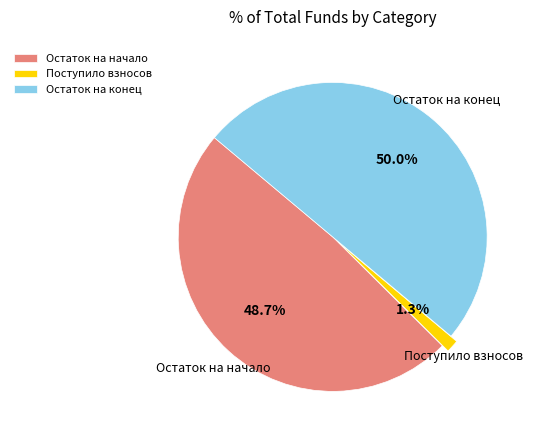

Rank the categories by value from lowest to highest.

Поступило взносов, Остаток на начало, Остаток на конец